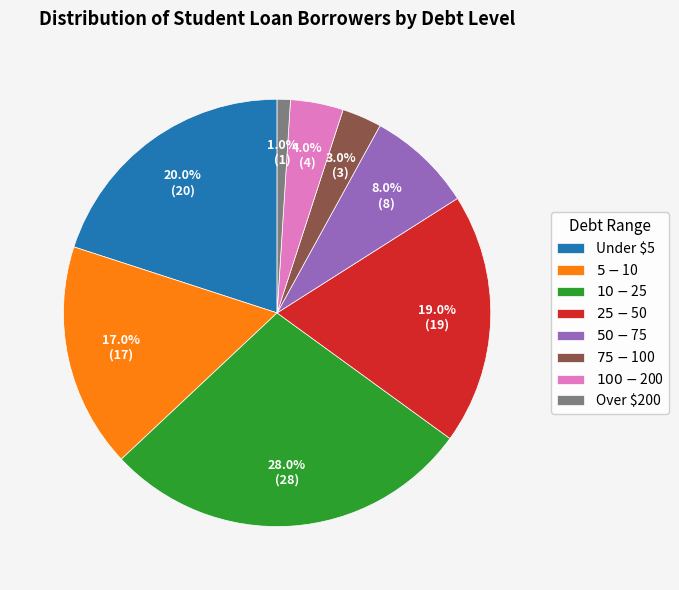

How many segments does this pie chart have?

8